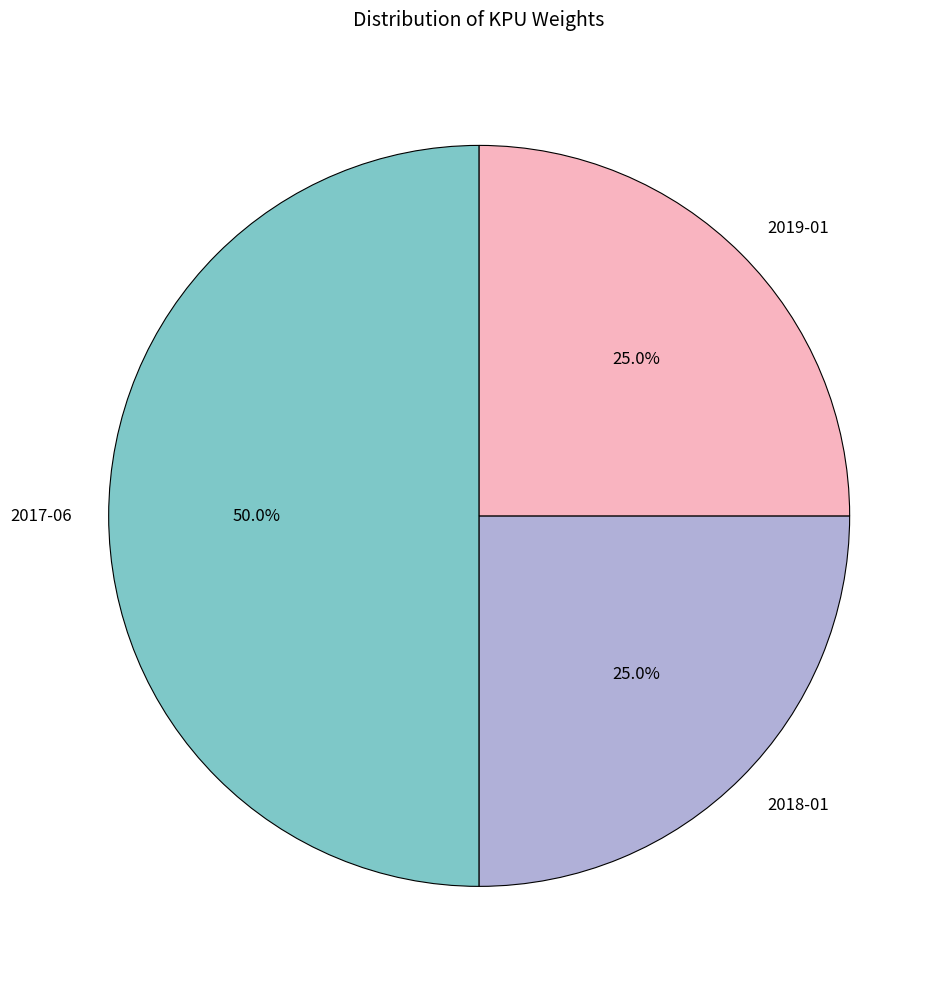

How many slices are in this pie chart?

3